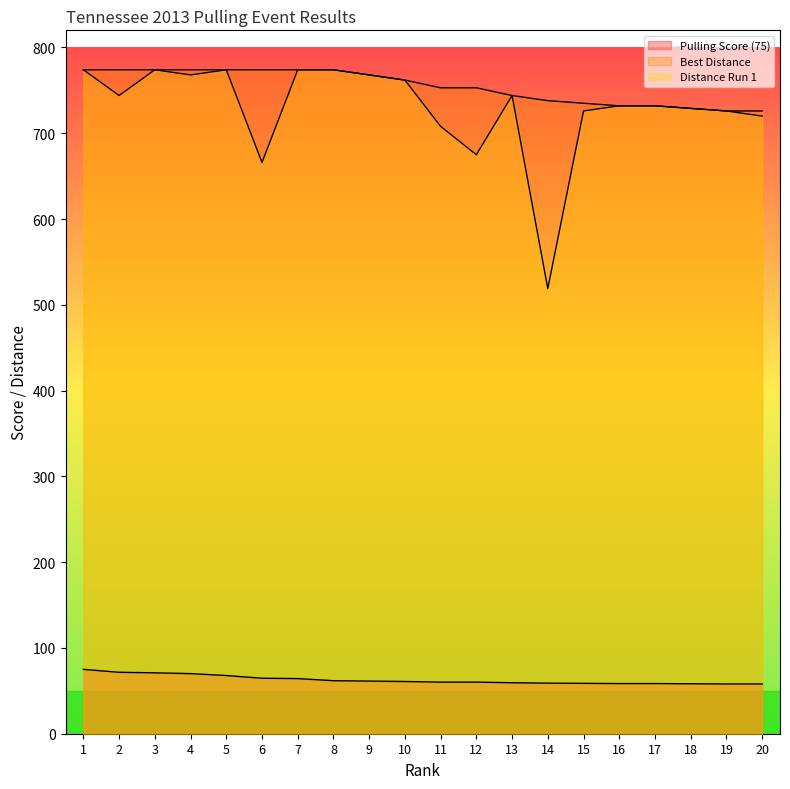

True or false: Best Distance and Distance Run 1 cross at least once.

False